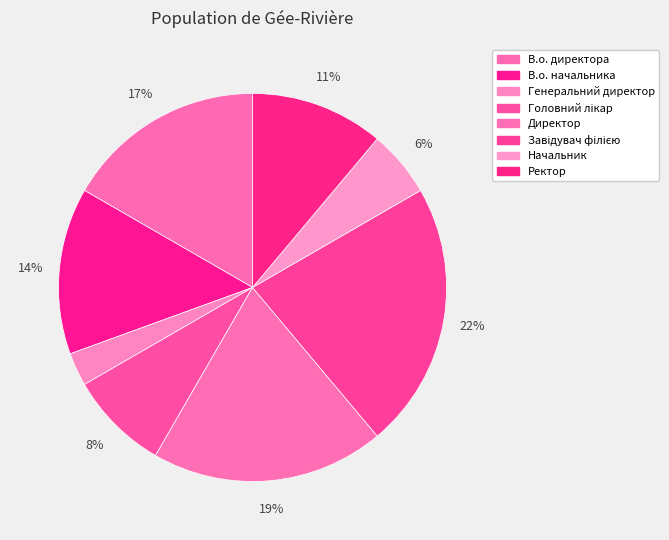

To the nearest percent, what percentage of the pie is Генеральний директор?

3%